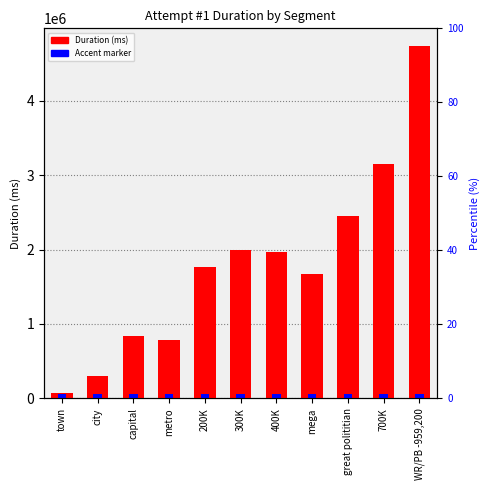

Reading left to right, transcribe all the data shown in this chart.

town=72149	city=304061	capital=833822	metro=790108	200K=1758818	300K=1989893	400K=1966281	mega=1664899	great polititian=2445802	700K=3151686	WR/PB -959,200=4734603